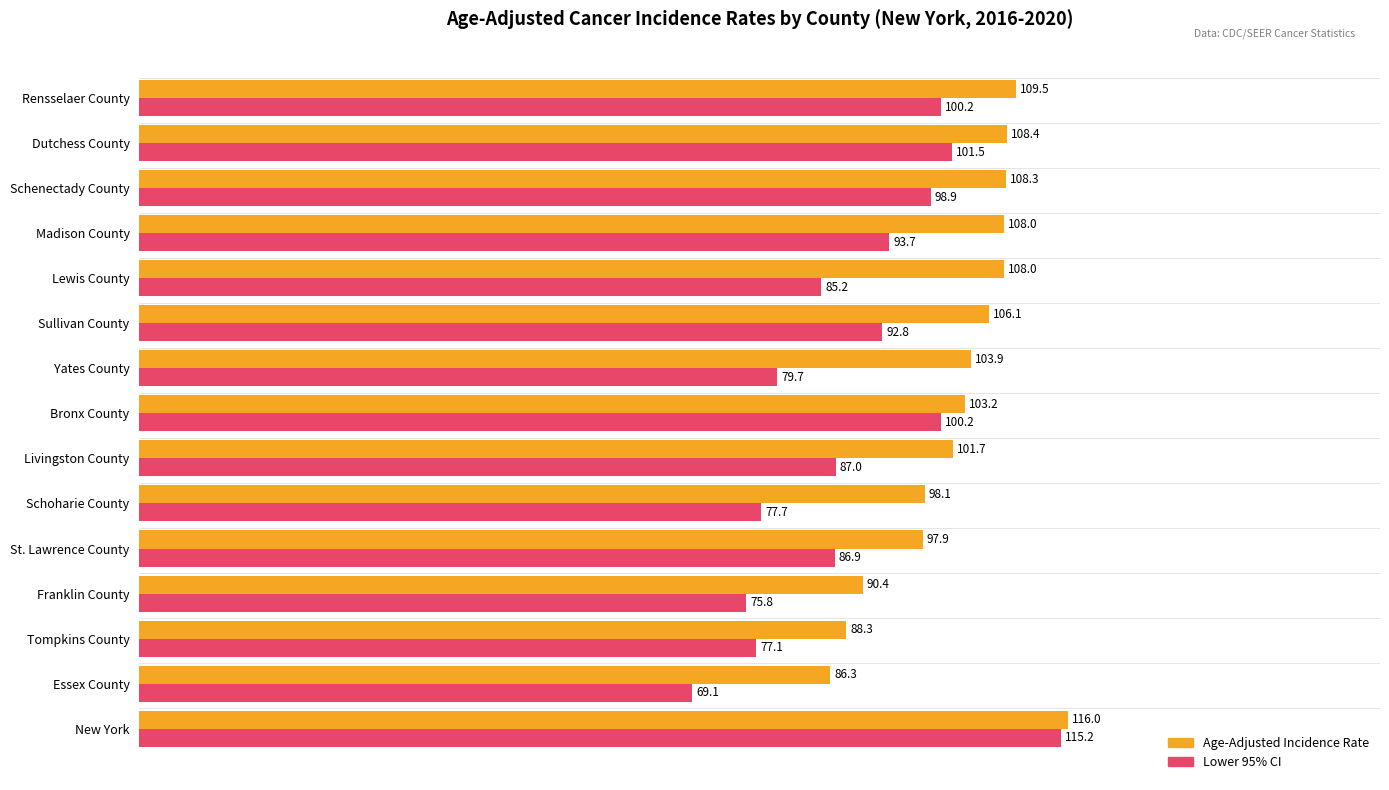

Which category has the lowest value in the Lower 95% CI series?

Essex County